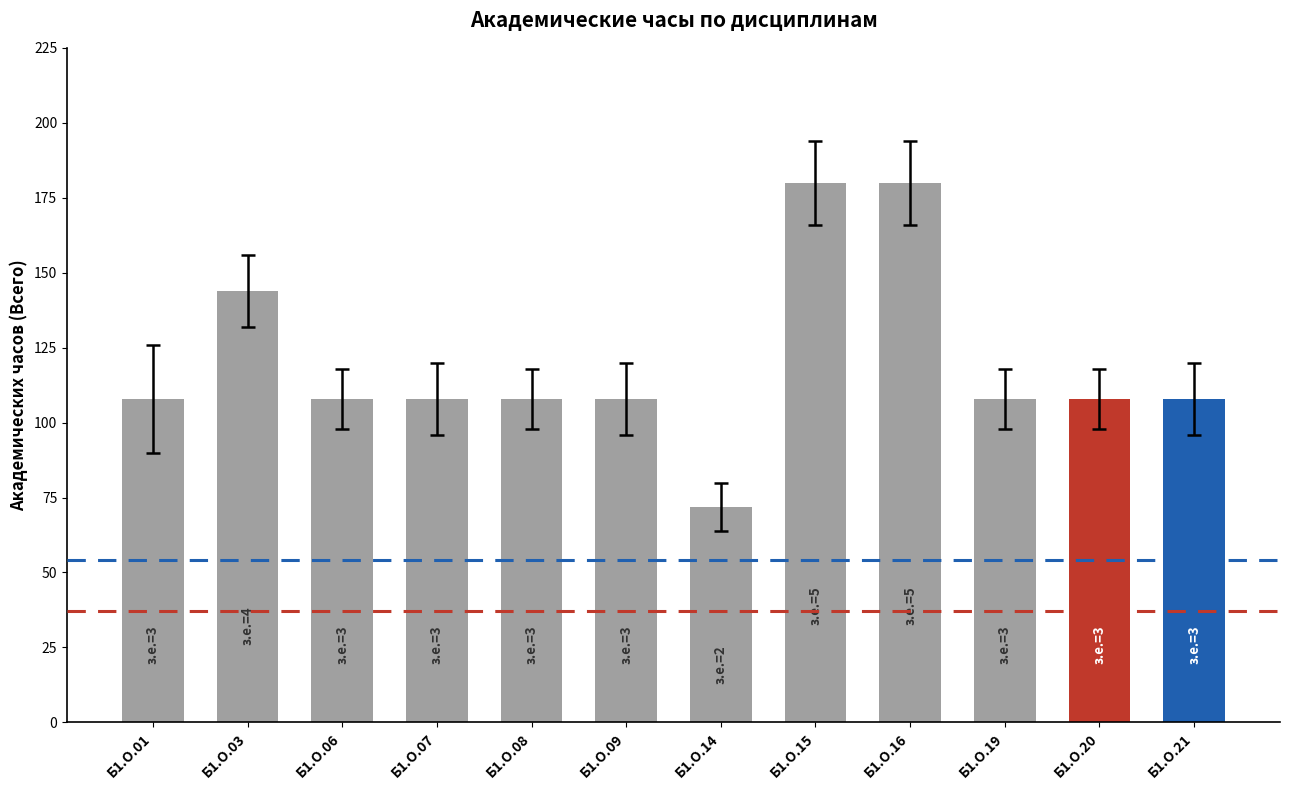

Reading left to right, extract all data points from this chart.

108	144	108	108	108	108	72	180	180	108	108	108